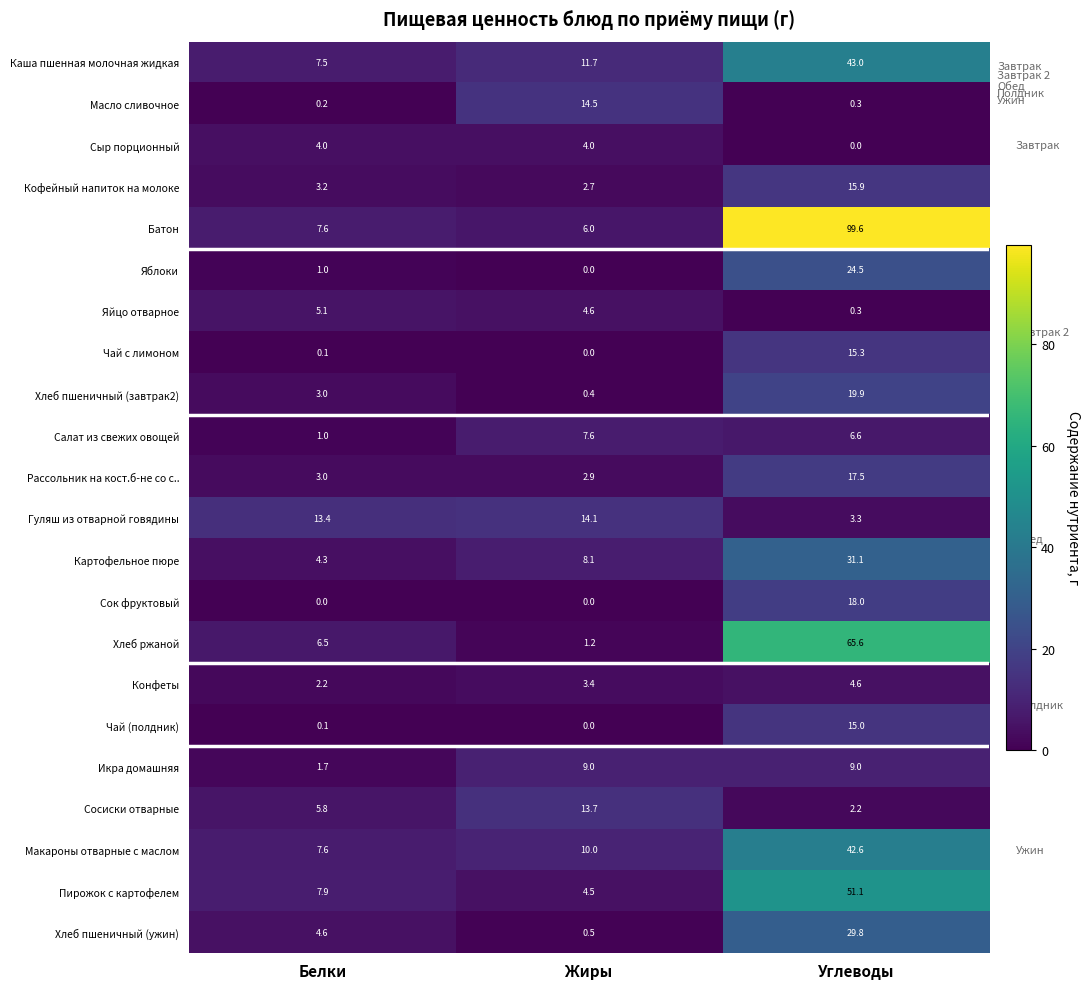

What is the approximate value of Хлеб пшеничный (завтрак2) at Углеводы?

19.9